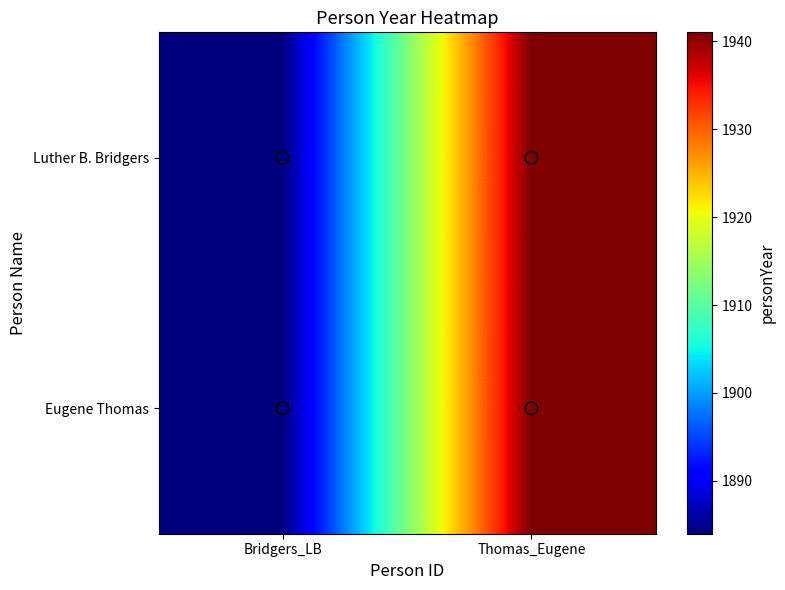

What is the minimum value shown in the chart?

1884